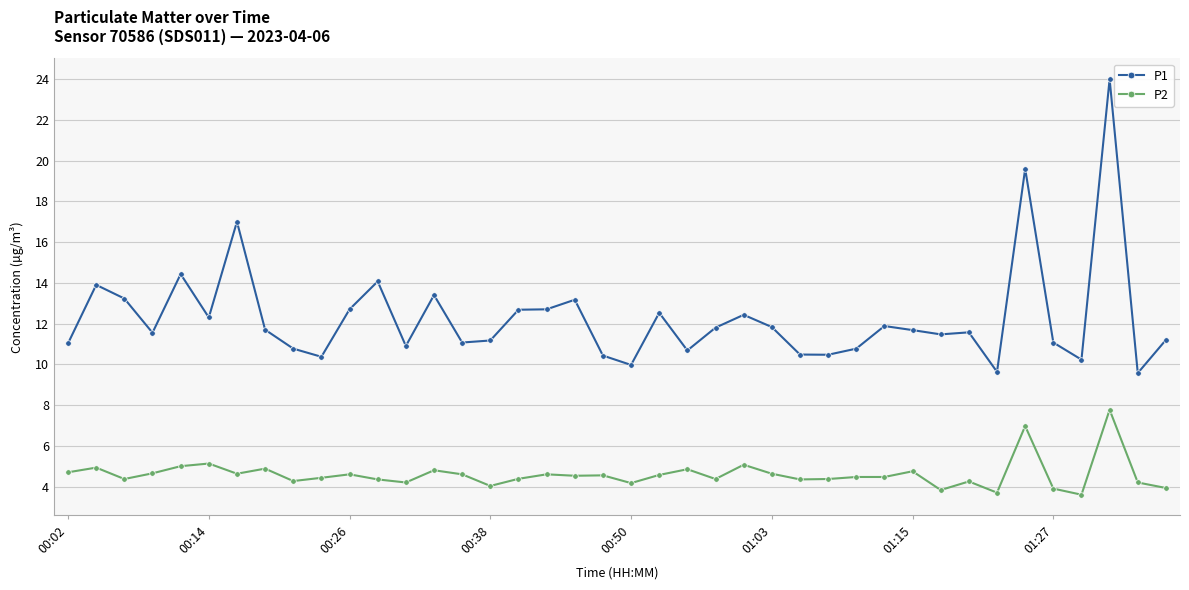

True or false: P1 and P2 cross at least once.

False